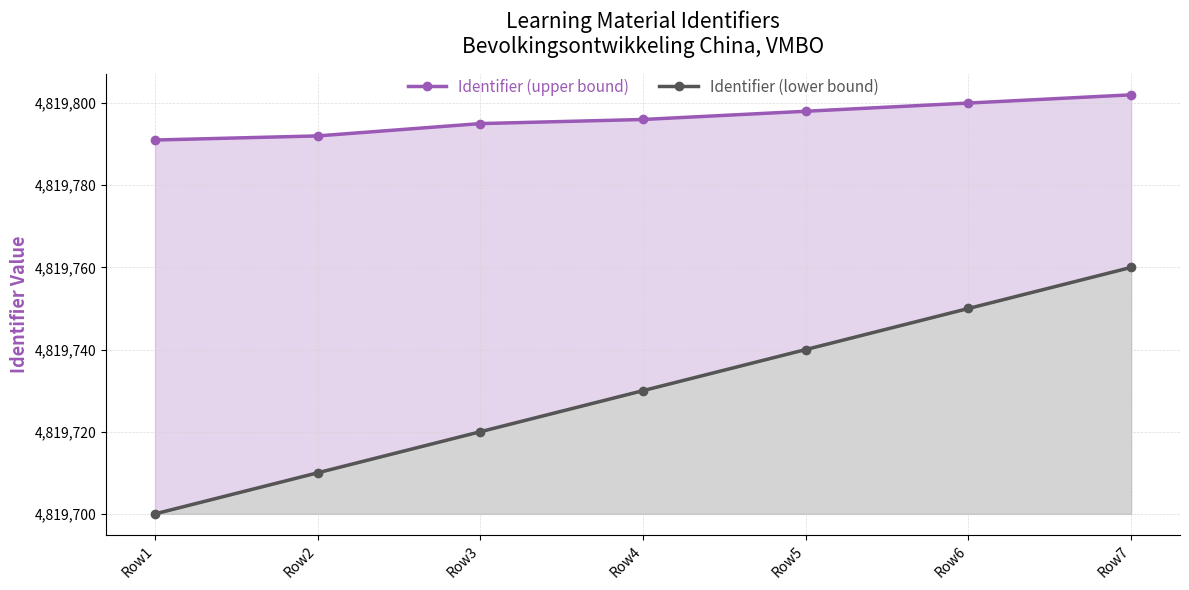

Reading left to right, list all the values displayed in this chart.

Identifier (upper bound): 4819791	4819792	4819795	4819796	4819798	4819800	4819802
Identifier (lower bound): 4819700	4819710	4819720	4819730	4819740	4819750	4819760